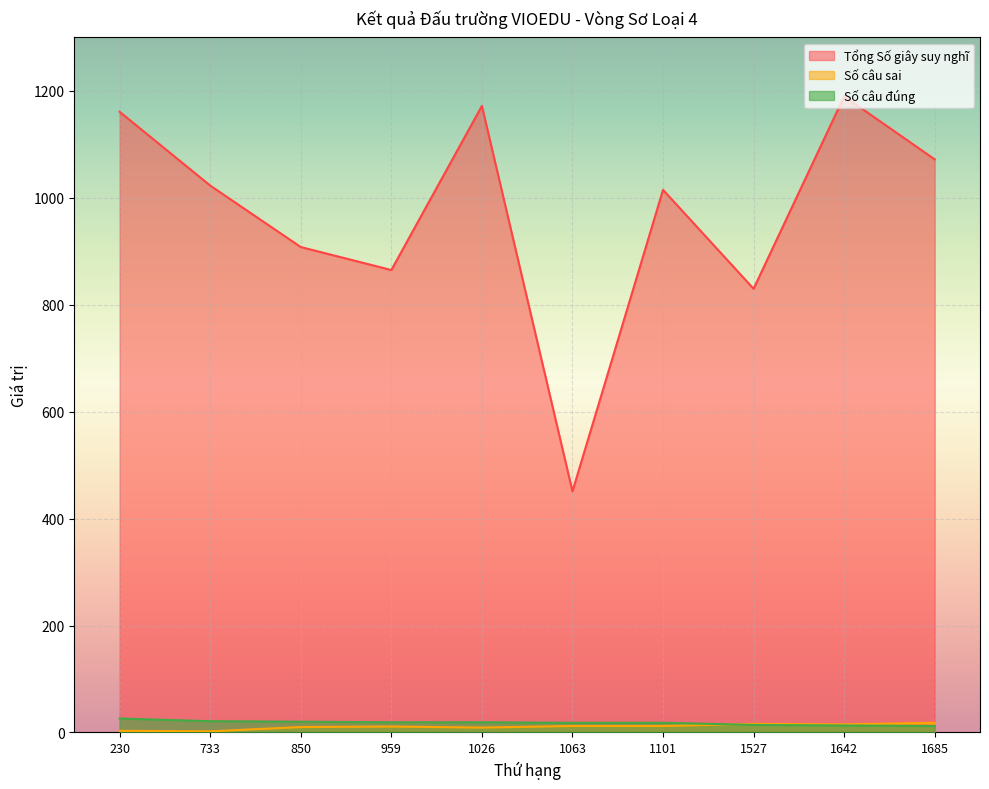

How many interior local valleys does the Tổng Số giây suy nghĩ series have?

3